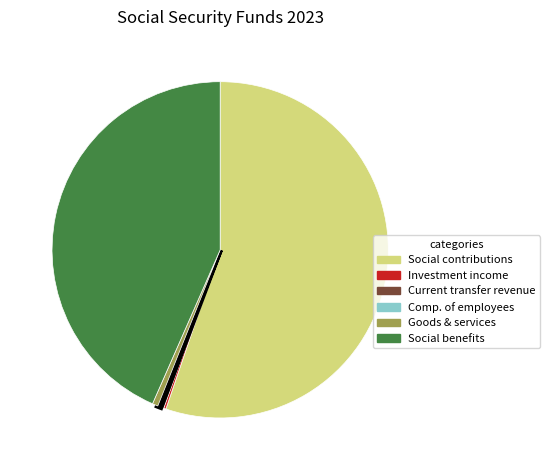

Which category accounts for the majority?

Social contributions